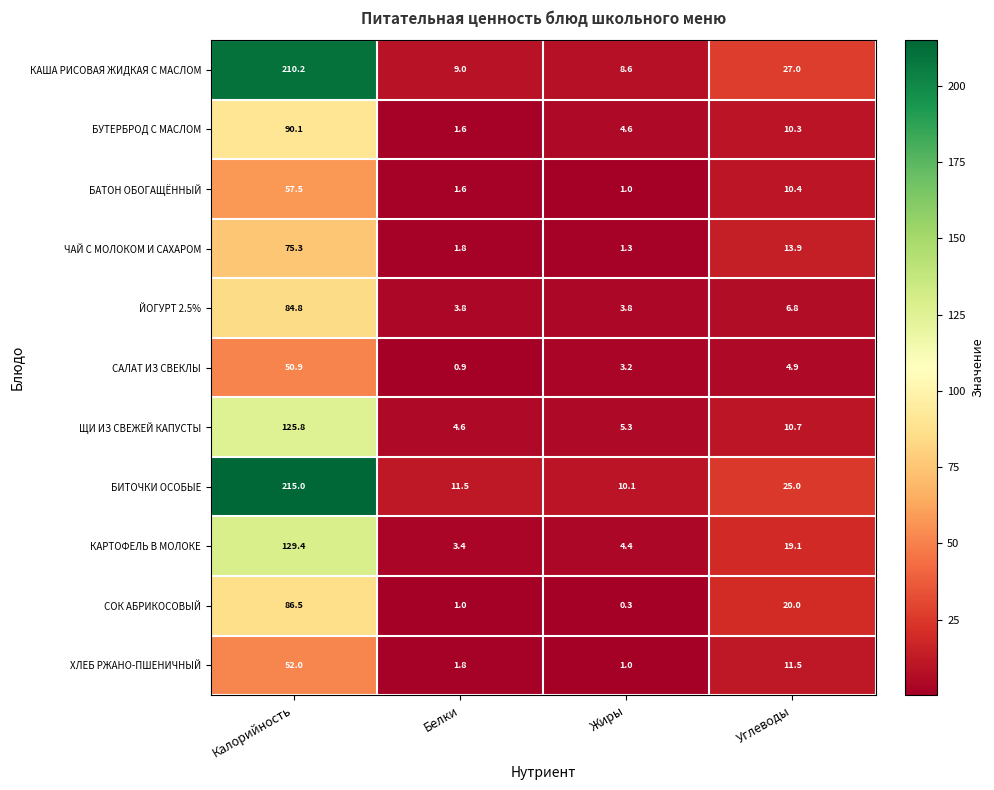

Is the value of ЩИ ИЗ СВЕЖЕЙ КАПУСТЫ at Углеводы greater than the value of ЧАЙ С МОЛОКОМ И САХАРОМ at Белки?

Yes